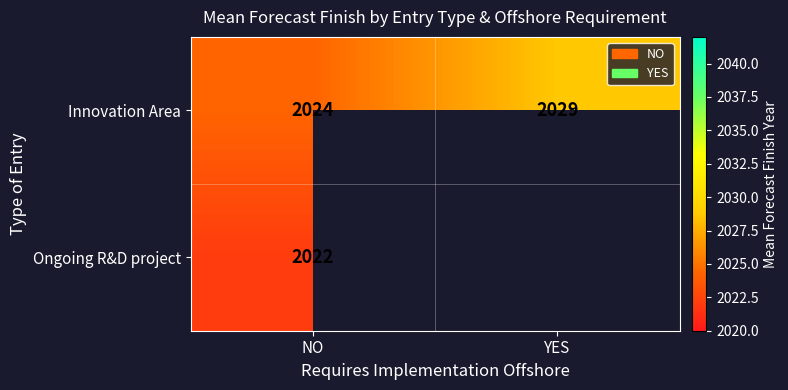

Where is Innovation Area nearest to the value 2026?

NO